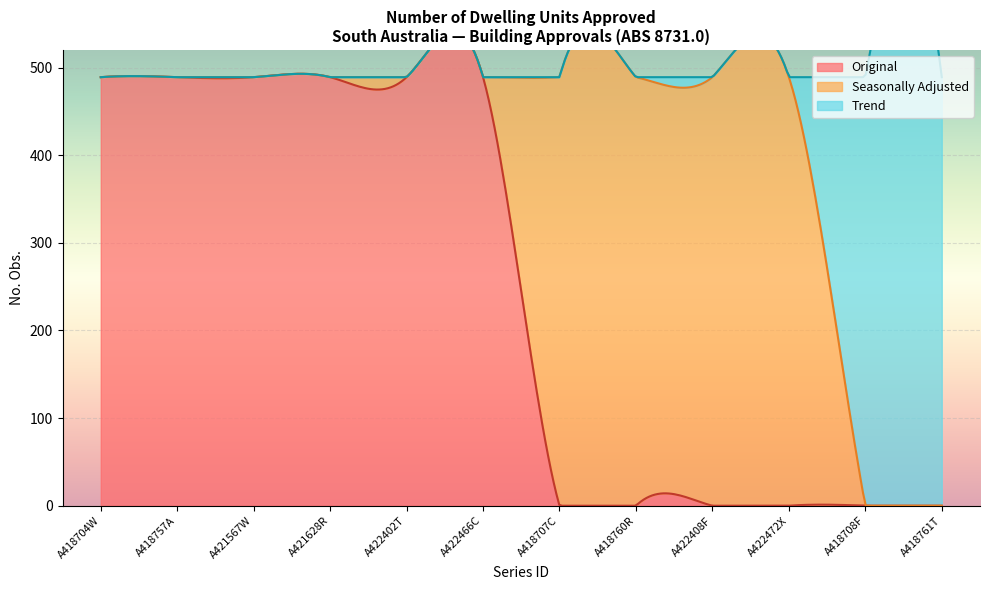

True or false: No. Obs. and Collection Month cross at least once.

False